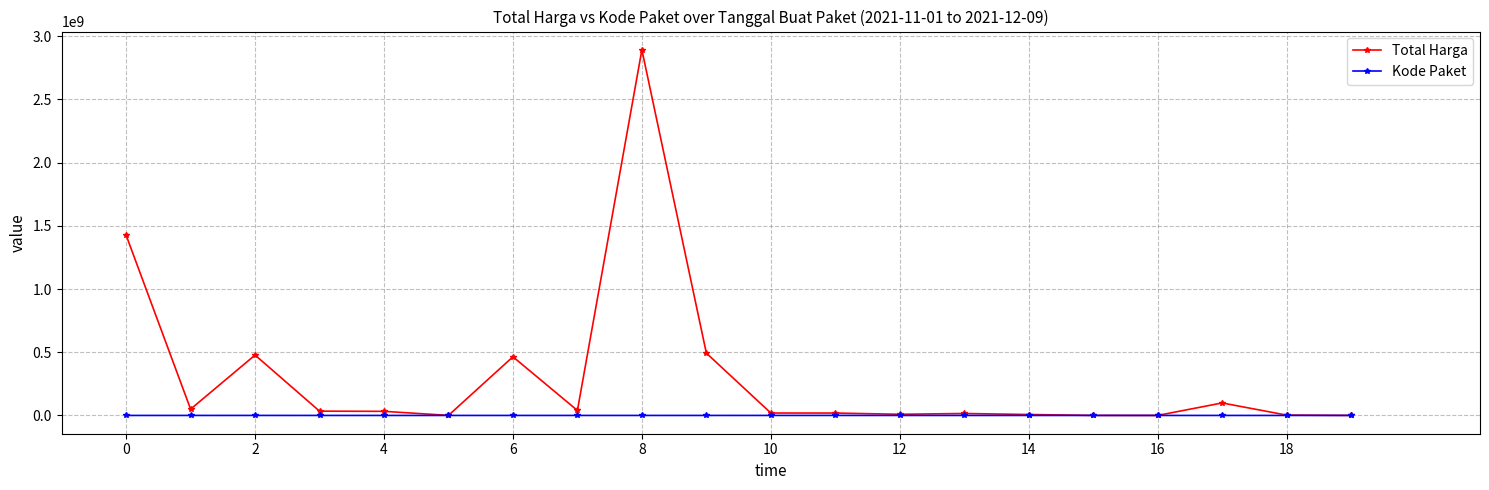

Which series has the largest range (max minus min)?

Total Harga